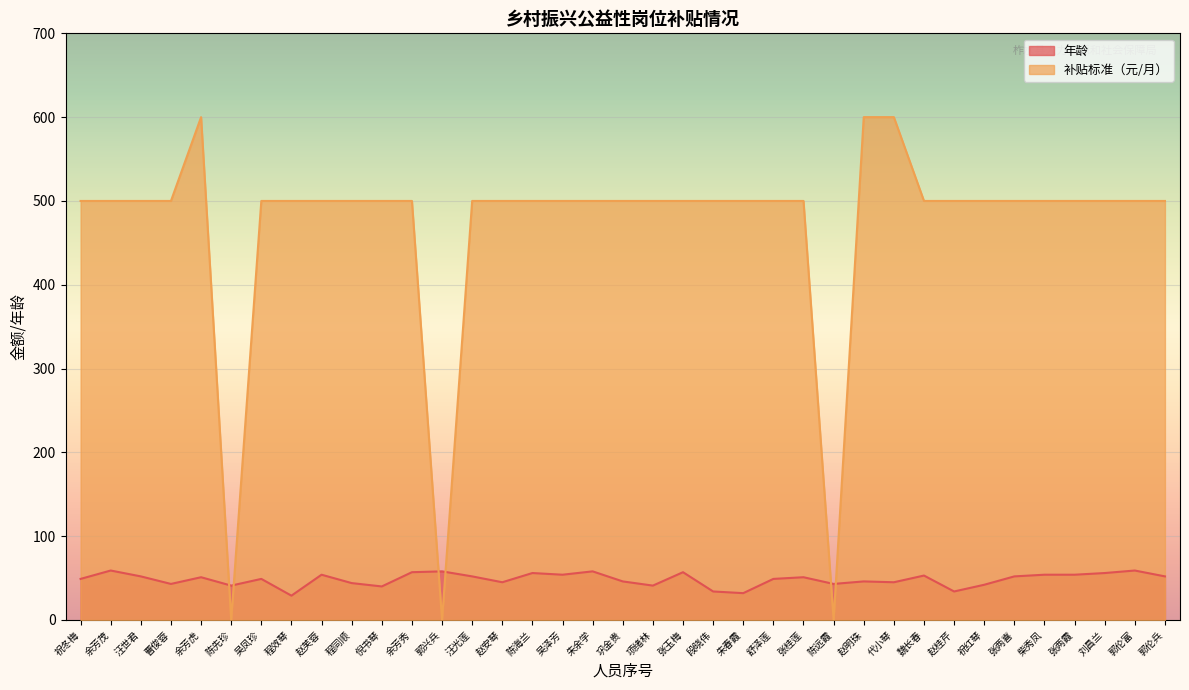

Which series ends up on top after the final intersection of 补贴标准 and 年龄?

补贴标准